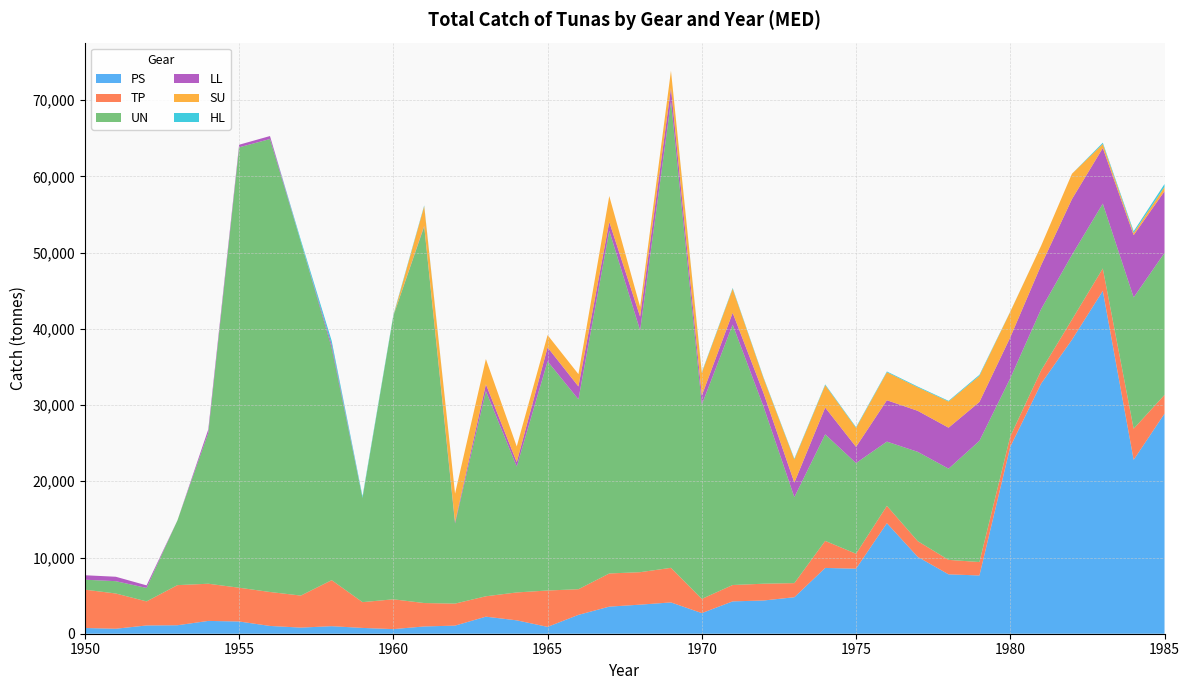

Reading left to right, list all the values displayed in this chart.

PS: 1950=751.0	1951=654.0	1952=1084.0	1953=1113.0	1954=1680.0	1955=1605.4	1956=1020.3	1957=802.6	1958=988.4	1959=760.9	1960=605.6	1961=953.6	1962=1063.5	1963=2238.1	1964=1756.2	1965=900.0	1966=2475.4	1967=3553.5	1968=3814.8	1969=4107.0	1970=2707.6	1971=4244.4	1972=4358.9	1973=4788.5	1974=8632.0	1975=8531.8	1976=14506.0	1977=10085.4	1978=7790.0	1979=7644.1	1980=24524.7	1981=32816.2	1982=38576.7	1983=44987.0	1984=22815.6	1985=28875.2
TP: 1950=5029.0	1951=4626.0	1952=3157.0	1953=5263.0	1954=4878.0	1955=4430.0	1956=4455.0	1957=4202.0	1958=6040.0	1959=3382.0	1960=3910.0	1961=3071.0	1962=2889.0	1963=2676.0	1964=3660.0	1965=4770.0	1966=3364.0	1967=4352.0	1968=4260.0	1969=4537.0	1970=1861.0	1971=2146.0	1972=2203.0	1973=1850.0	1974=3549.0	1975=1961.0	1976=2271.0	1977=2060.0	1978=1899.0	1979=1761.0	1980=1366.0	1981=1728.0	1982=2642.0	1983=2934.0	1984=4080.0	1985=2457.0
UN: 1950=1307.0	1951=1616.0	1952=1766.0	1953=8499.0	1954=19798.0	1955=57783.0	1956=59429.0	1957=46415.0	1958=30494.0	1959=13684.0	1960=37200.0	1961=49400.0	1962=10512.0	1963=26924.0	1964=16512.0	1965=30077.0	1966=24913.0	1967=44957.0	1968=31728.0	1969=61212.0	1970=25493.0	1971=34163.0	1972=23243.0	1973=11280.0	1974=13980.0	1975=11898.0	1976=8429.0	1977=11719.0	1978=11969.0	1979=15904.0	1980=7630.0	1981=8049.0	1982=8488.0	1983=8512.0	1984=17231.0	1985=18632.0
LL: 1950=586.0	1951=580.0	1952=337.0	1953=0.0	1954=452.0	1955=340.0	1956=393.0	1957=0.0	1958=414.0	1959=0.0	1960=0.0	1961=94.0	1962=188.0	1963=894.0	1964=582.0	1965=1823.0	1966=1692.0	1967=1169.0	1968=1796.0	1969=1750.0	1970=1183.0	1971=1555.0	1972=1781.0	1973=1909.9	1974=3511.5	1975=2127.9	1976=5428.0	1977=5379.6	1978=5375.0	1979=5099.0	1980=5368.0	1981=5761.0	1982=7320.0	1983=7293.4	1984=8170.6	1985=8096.0
SU: 1950=0.0	1951=0.0	1952=0.0	1953=0.0	1954=0.0	1955=0.0	1956=0.0	1957=0.0	1958=0.0	1959=0.0	1960=0.0	1961=2568.0	1962=3734.0	1963=3309.0	1964=2059.0	1965=1613.0	1966=1617.0	1967=3396.0	1968=1284.0	1969=2256.0	1970=2976.0	1971=3154.0	1972=1951.0	1973=3038.0	1974=2939.0	1975=2488.0	1976=3673.0	1977=3084.0	1978=3434.0	1979=3422.0	1980=3352.0	1981=2544.0	1982=3323.0	1983=529.0	1984=287.0	1985=561.0
HL: 1950=0.0	1951=0.0	1952=0.0	1953=0.0	1954=0.0	1955=0.0	1956=0.0	1957=250.4	1958=500.0	1959=200.0	1960=112.0	1961=112.0	1962=0.0	1963=0.0	1964=0.0	1965=0.0	1966=0.0	1967=0.0	1968=0.0	1969=0.0	1970=100.0	1971=100.0	1972=100.0	1973=100.0	1974=100.0	1975=100.0	1976=100.0	1977=100.0	1978=88.0	1979=138.0	1980=27.0	1981=1.0	1982=2.0	1983=164.0	1984=225.0	1985=378.0